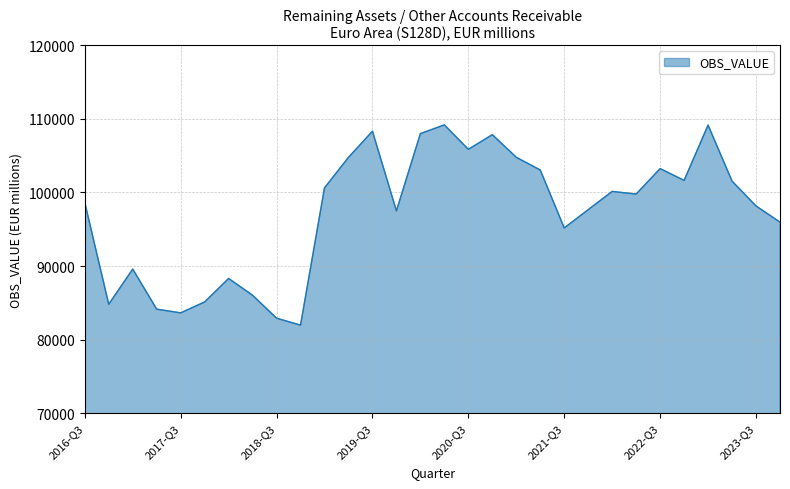

What is the minimum value shown in the chart?

81971.8